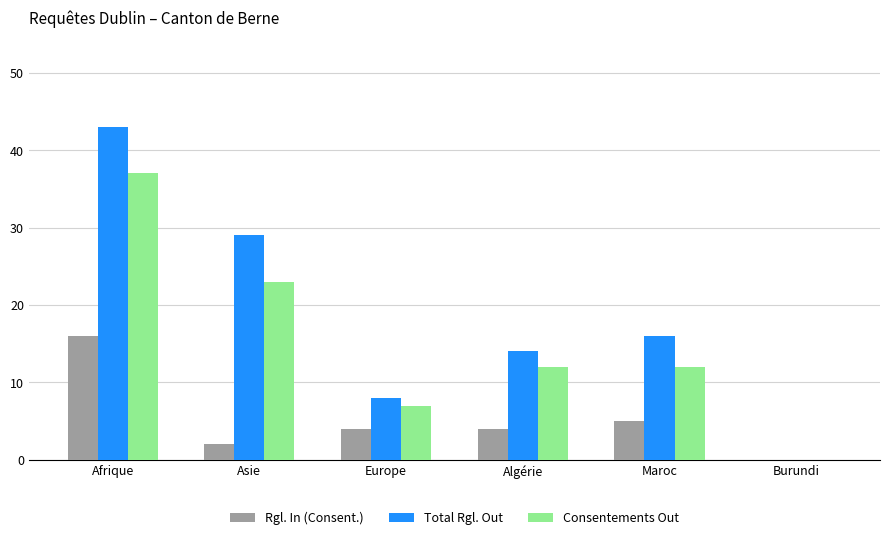

Which label corresponds to the largest value in the chart?

Afrique